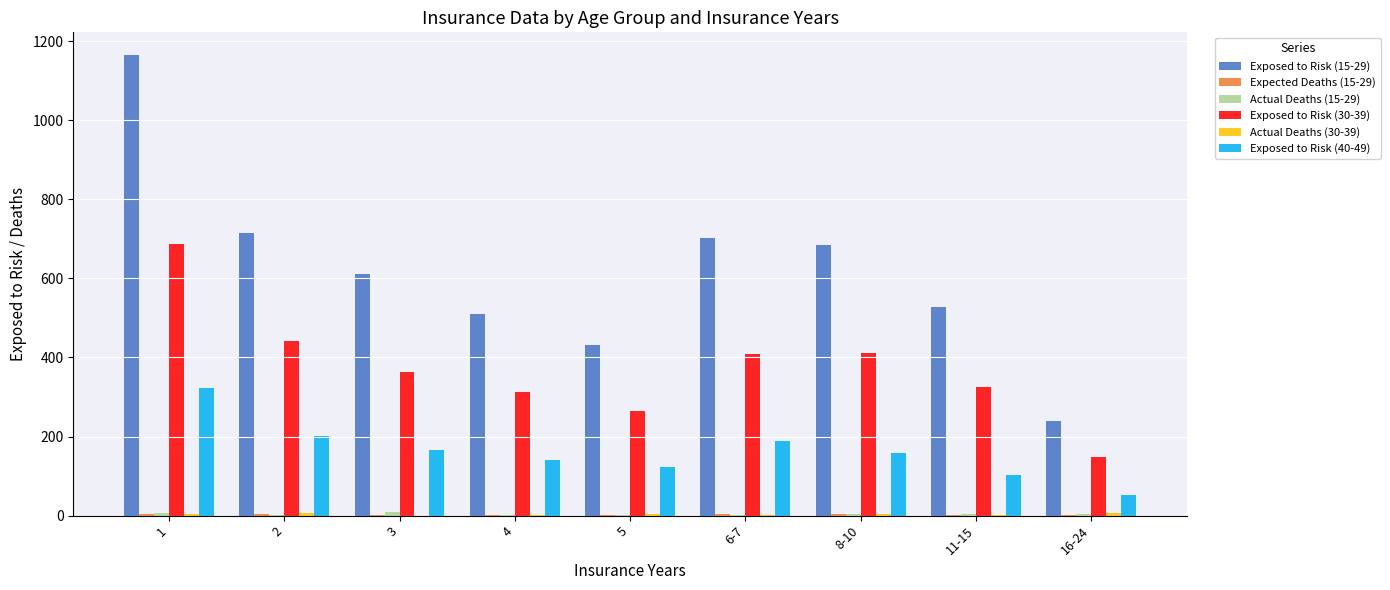

The value of Exposed to Risk (30-39) at 16-24 is 148.0. True or false?

True